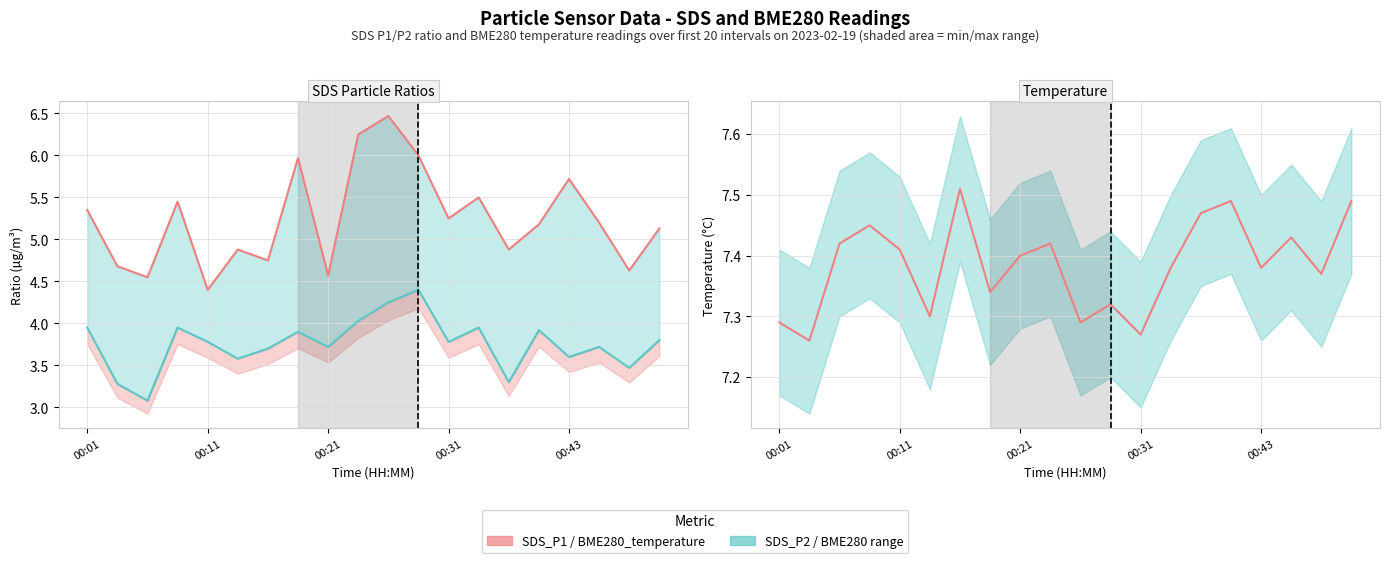

What is the average value of the SDS_P2 series?

3.8